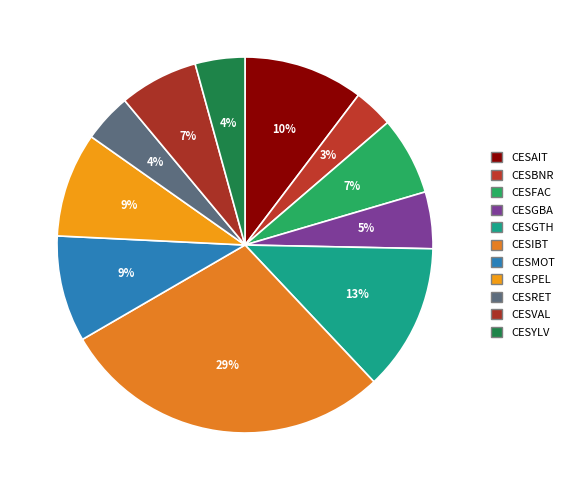

Is there any slice that represents more than half of the pie?

No